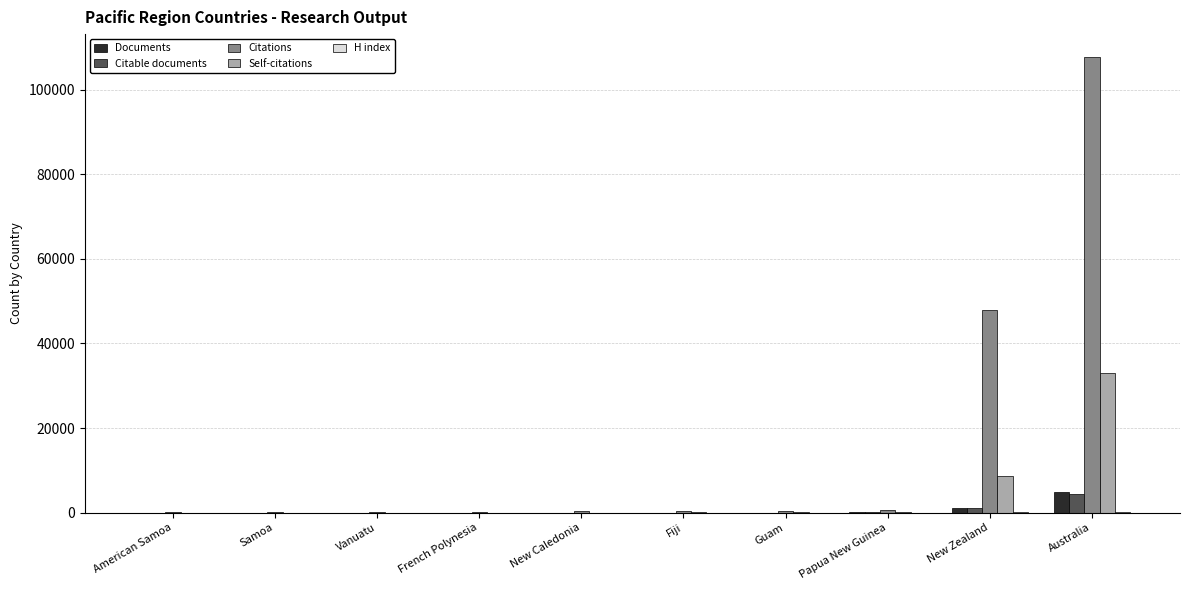

Which category has the highest value across all series?

Australia